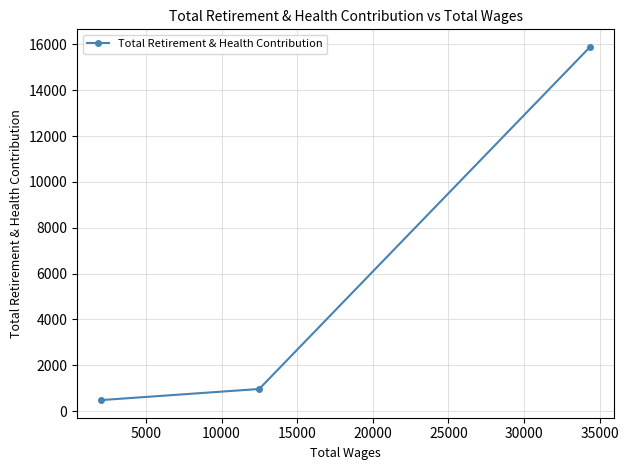

What is the minimum value shown in the chart?

478